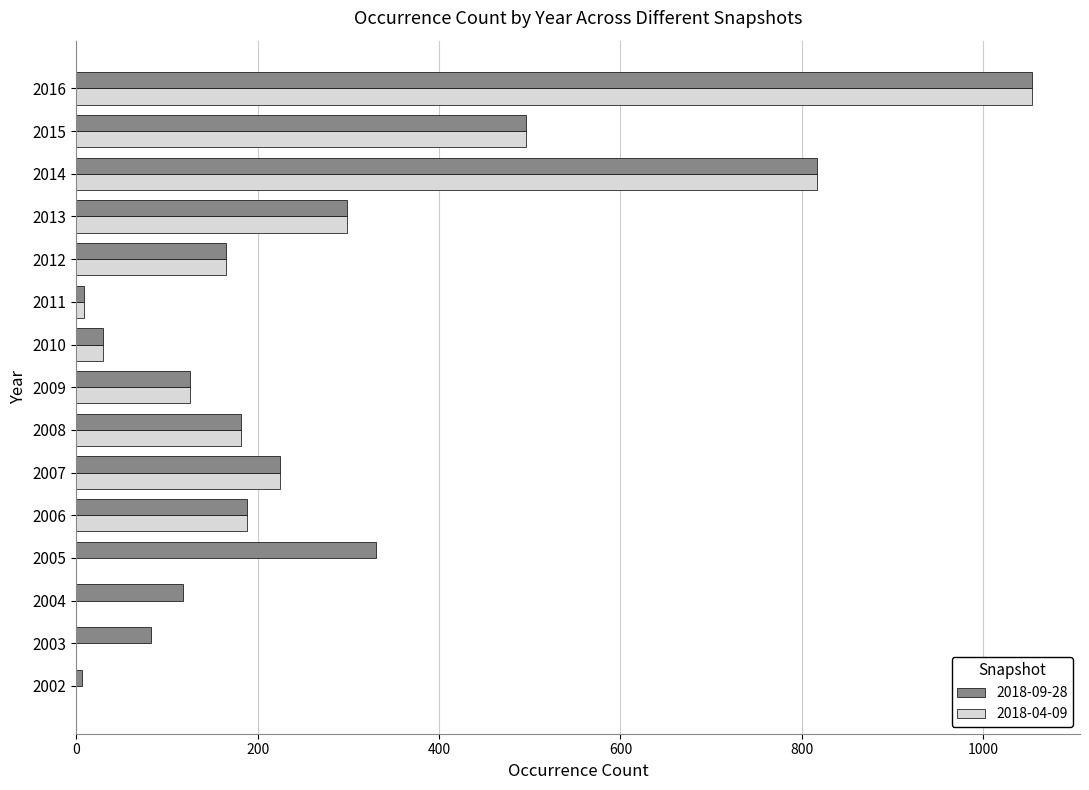

True or false: 2018-09-28 has a value of 245 at 2012.

False